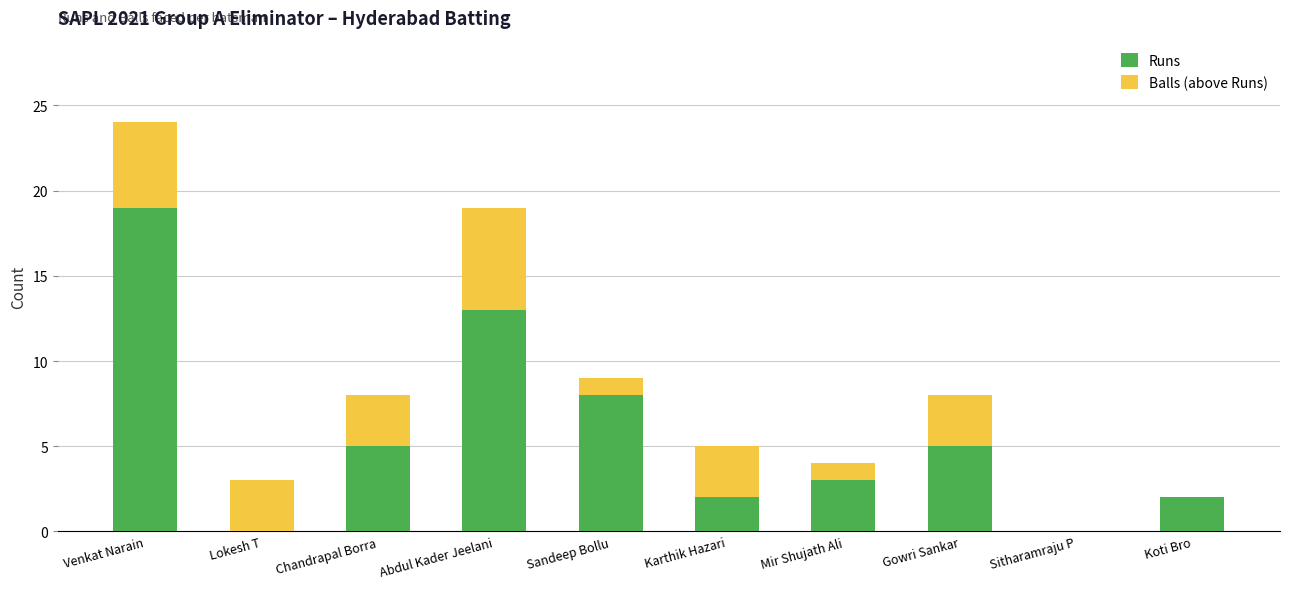

How many values in the Runs series are below 5?

5